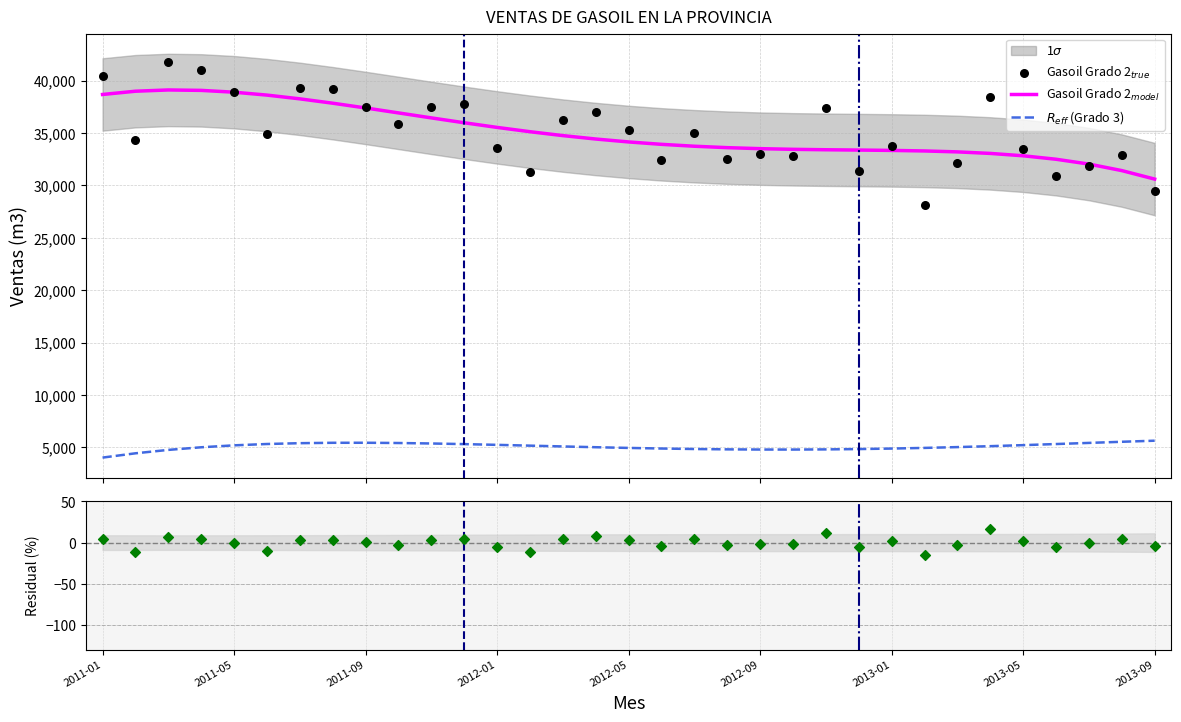

Which series has the largest total across all categories?

Gasoil Grado 2$_{model}$